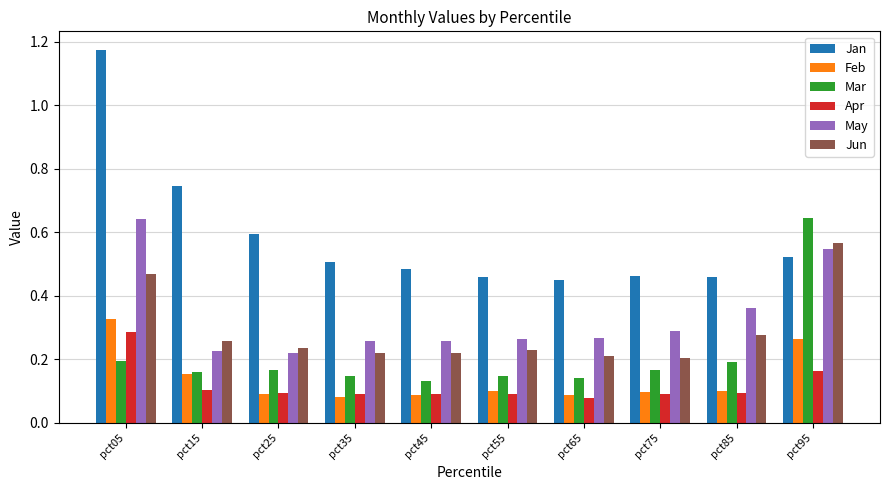

Which series changed the most between pct85 and pct95?

Mar